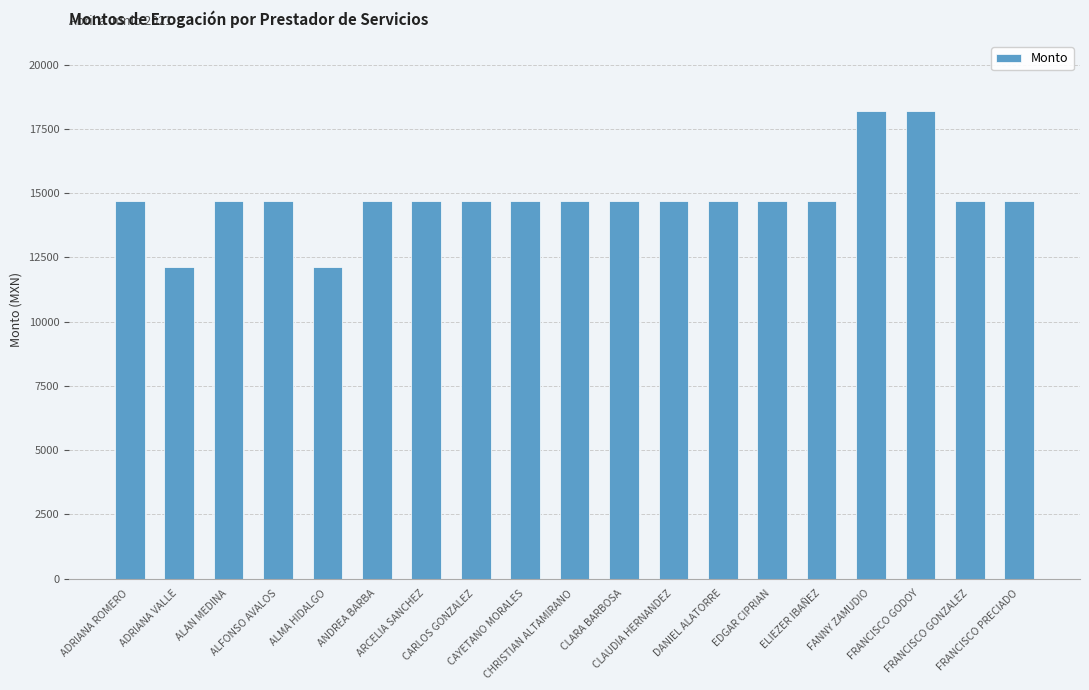

What is the sum of all values?

280906.7